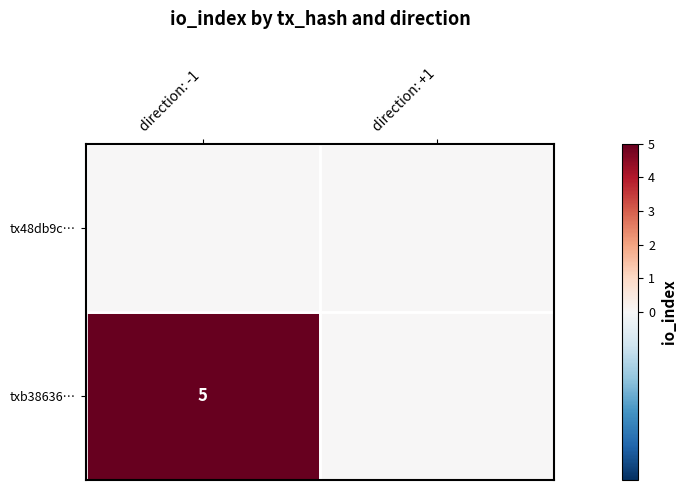

The value of txb38636… at direction: -1 is 5. True or false?

True